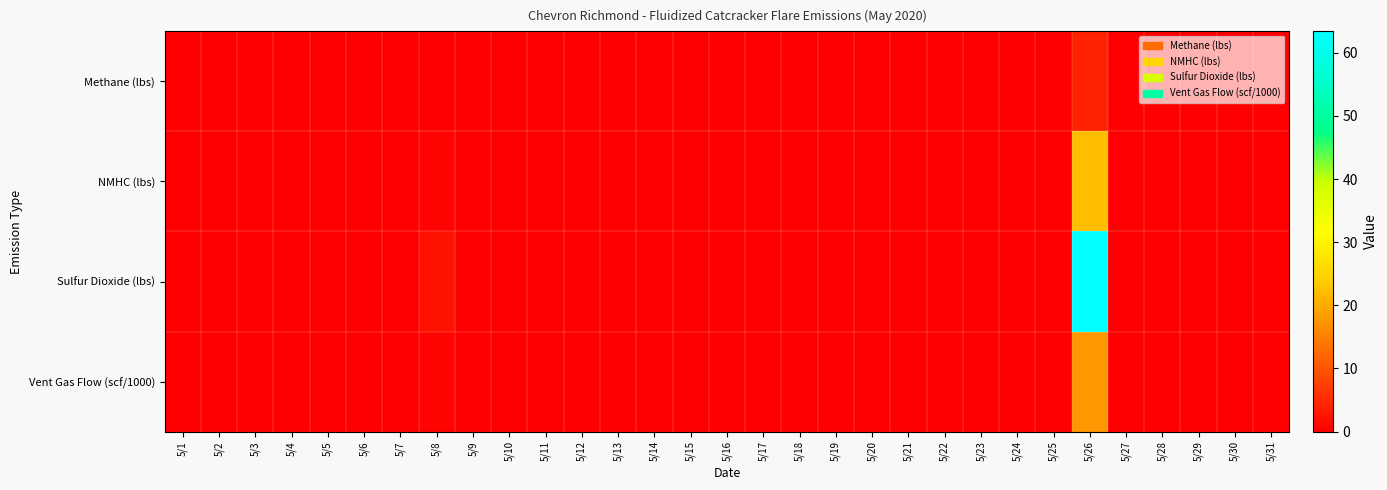

Which series has the largest range (max minus min)?

Sulfur Dioxide (lbs)